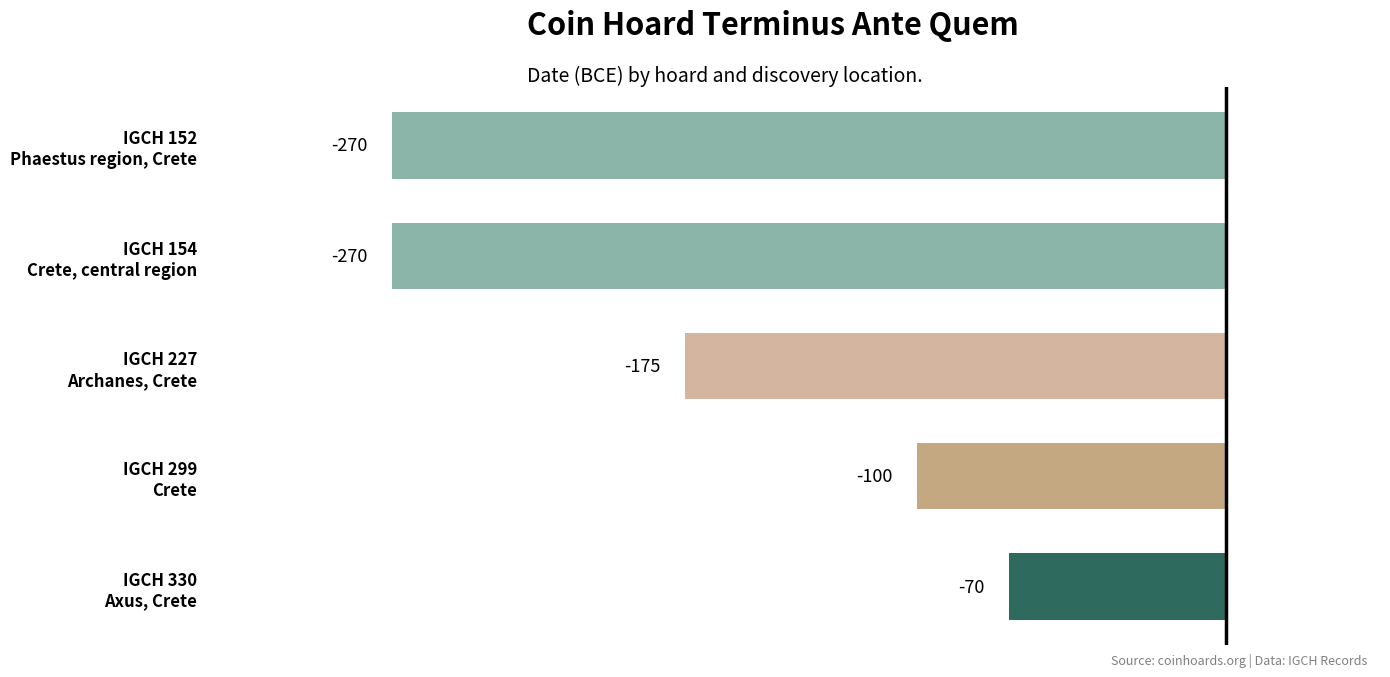

Count the values in the range -270 to -100.

4